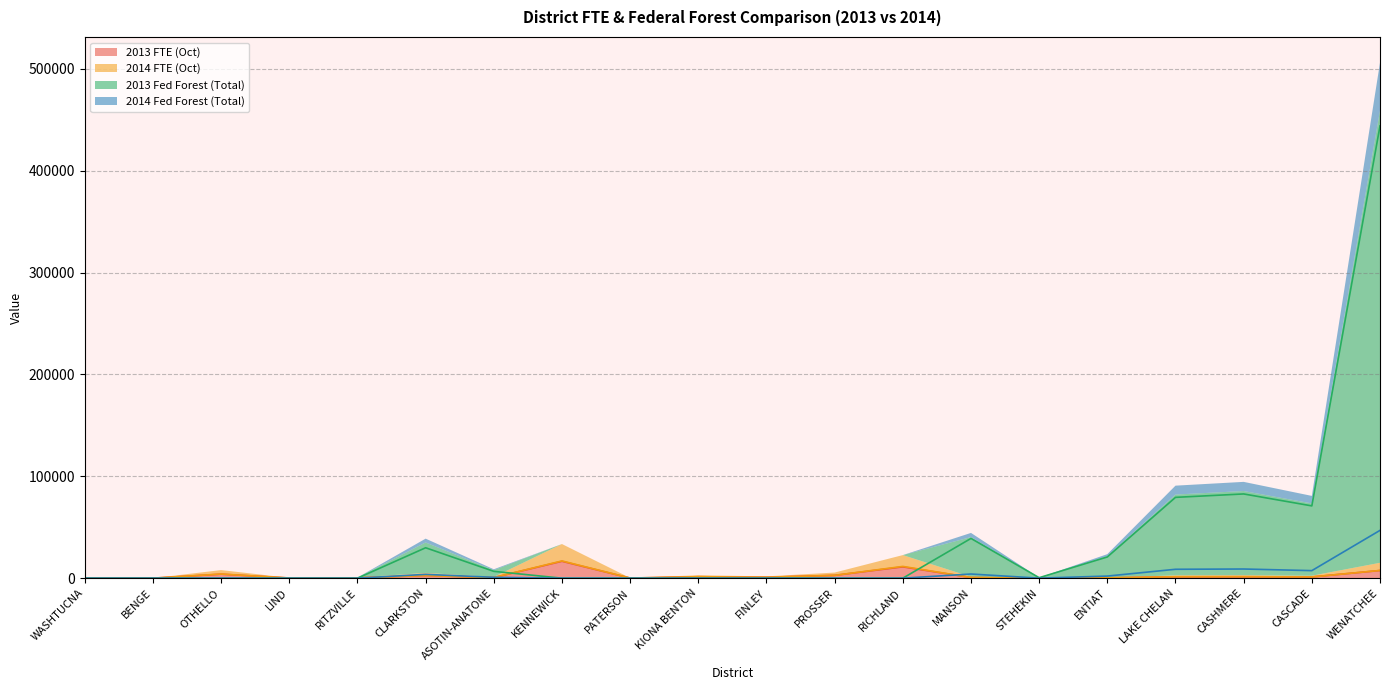

What is the difference between the highest and lowest values at FINLEY?

902.0